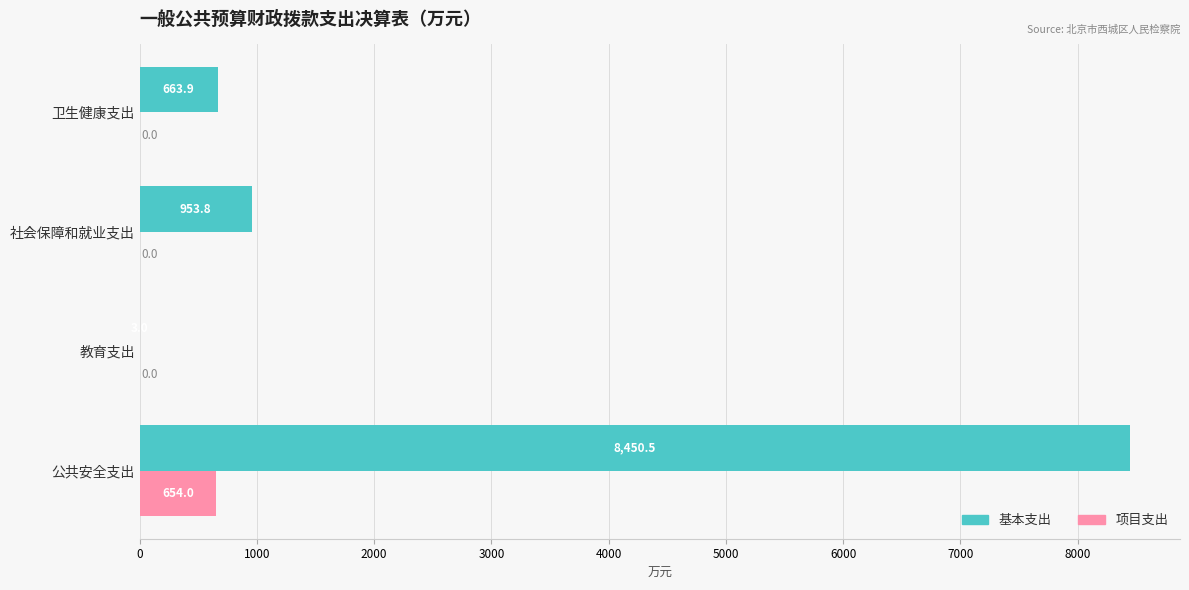

Is the value of 项目支出 at 教育支出 greater than the value of 基本支出 at 公共安全支出?

No